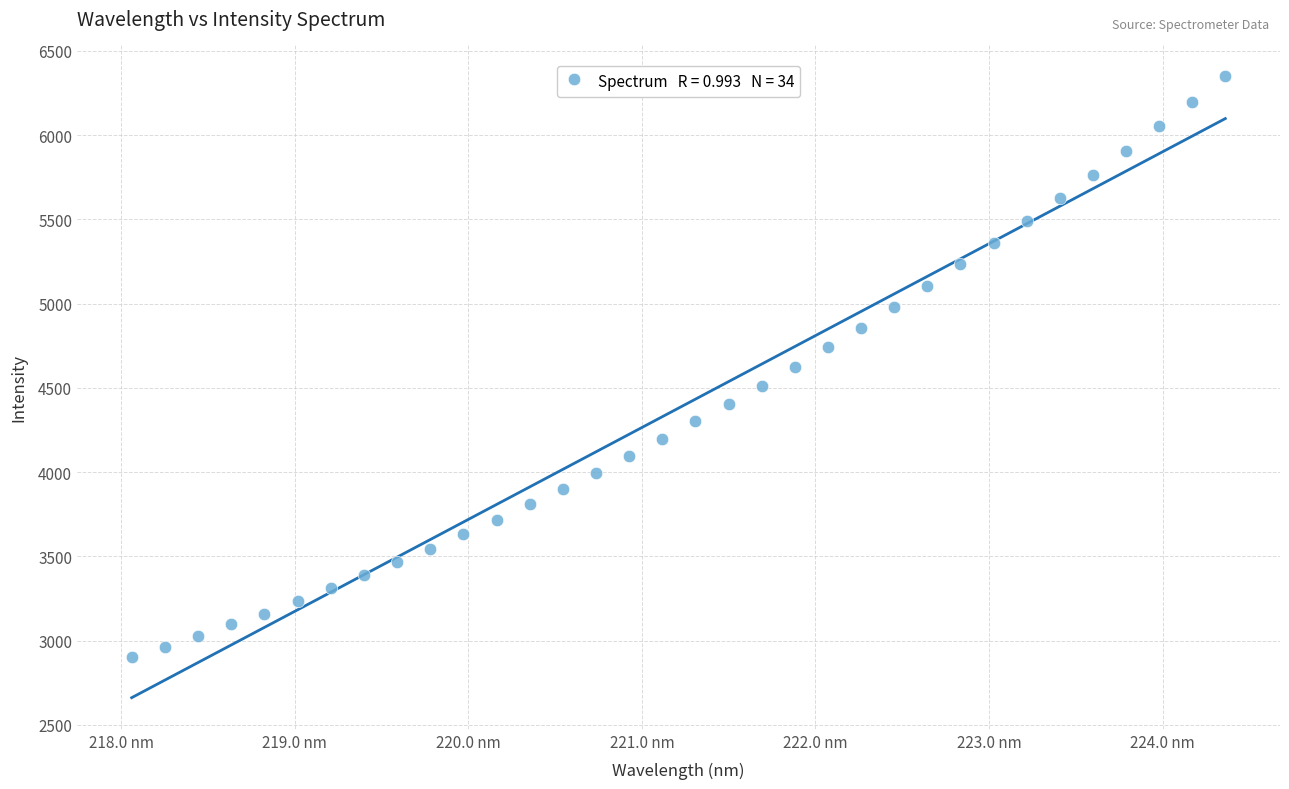

What is the range of X values (max minus min)?

6.3